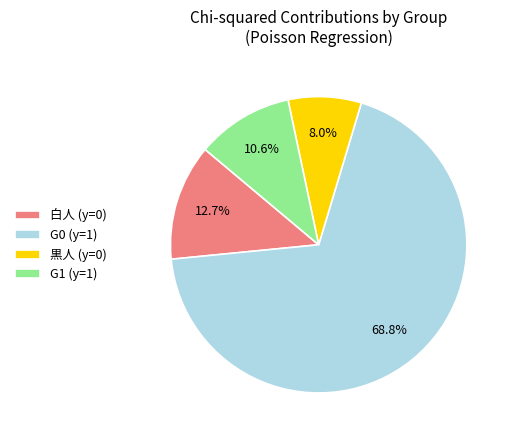

Is there any slice that represents more than half of the pie?

Yes